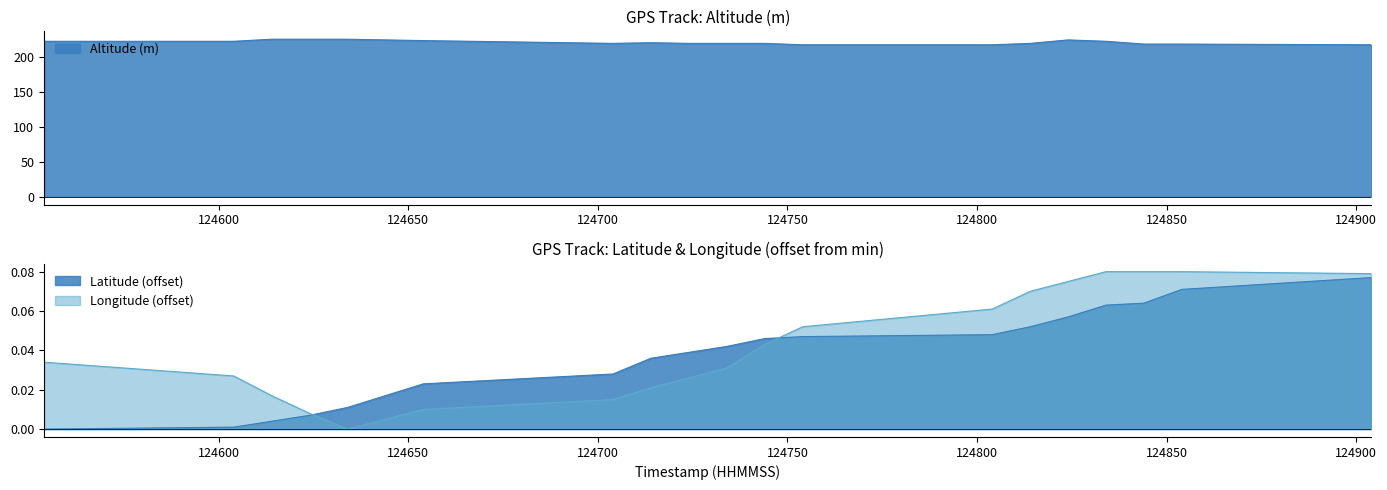

How many lines are shown in the chart?

3